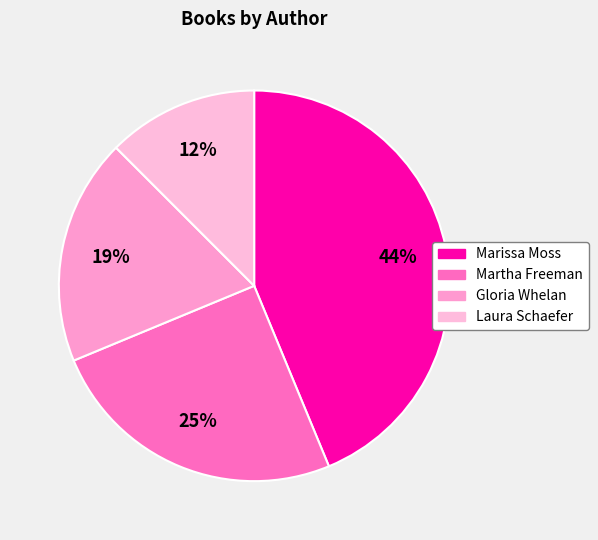

What percentage is NOT represented by Gloria Whelan?

81.2%